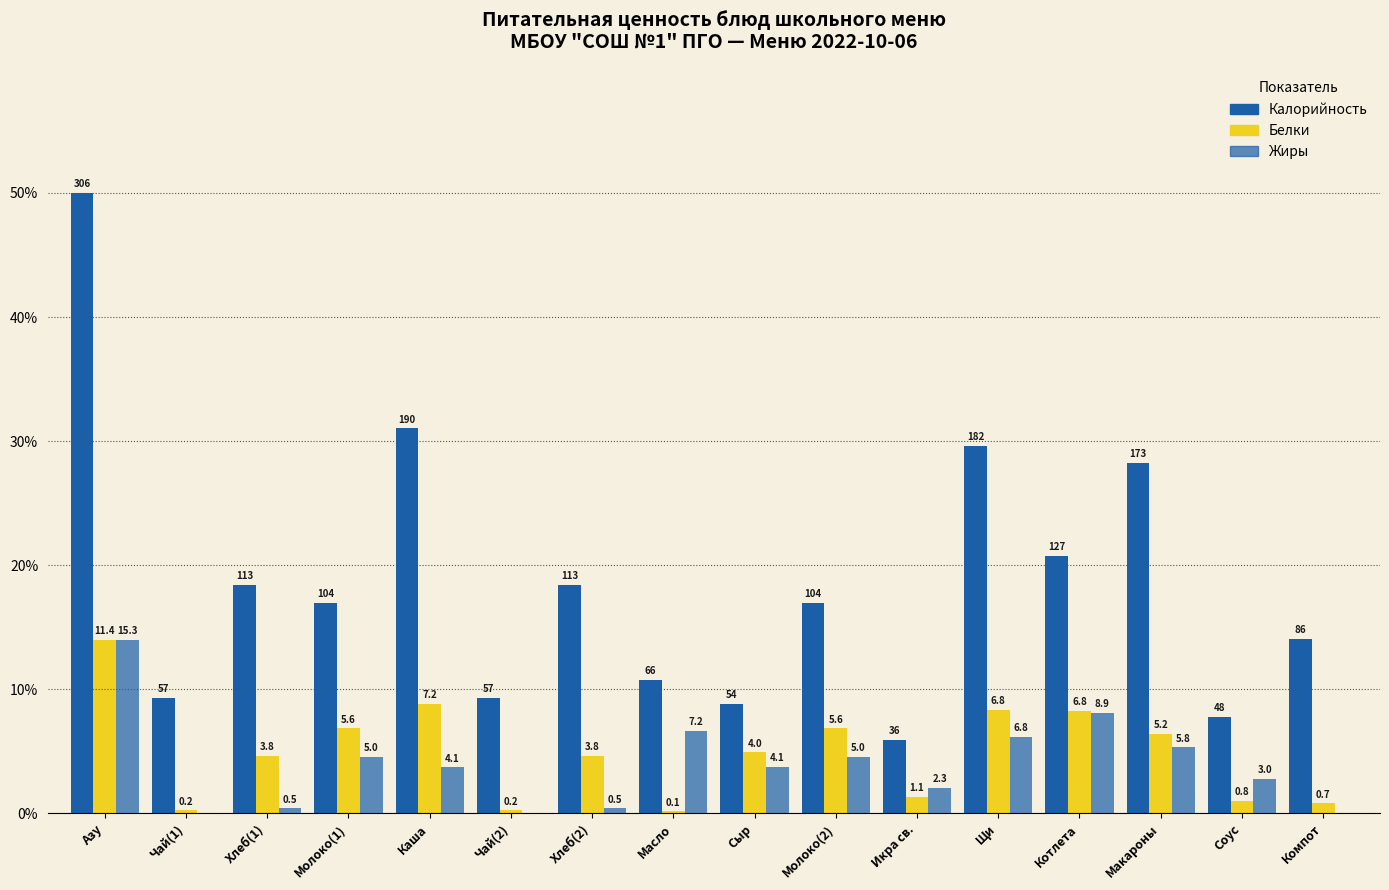

At which label does Калорийность reach its peak?

Азу